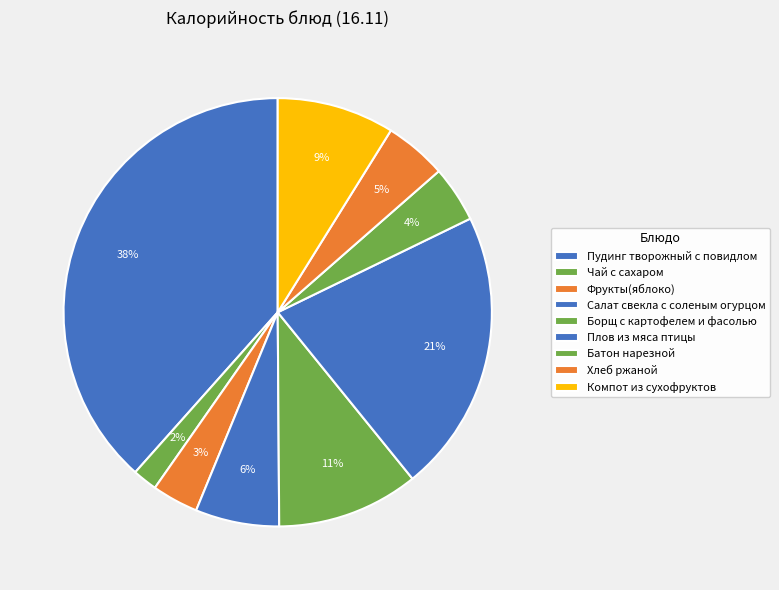

Does Хлеб ржаной account for over 50% of the chart?

No